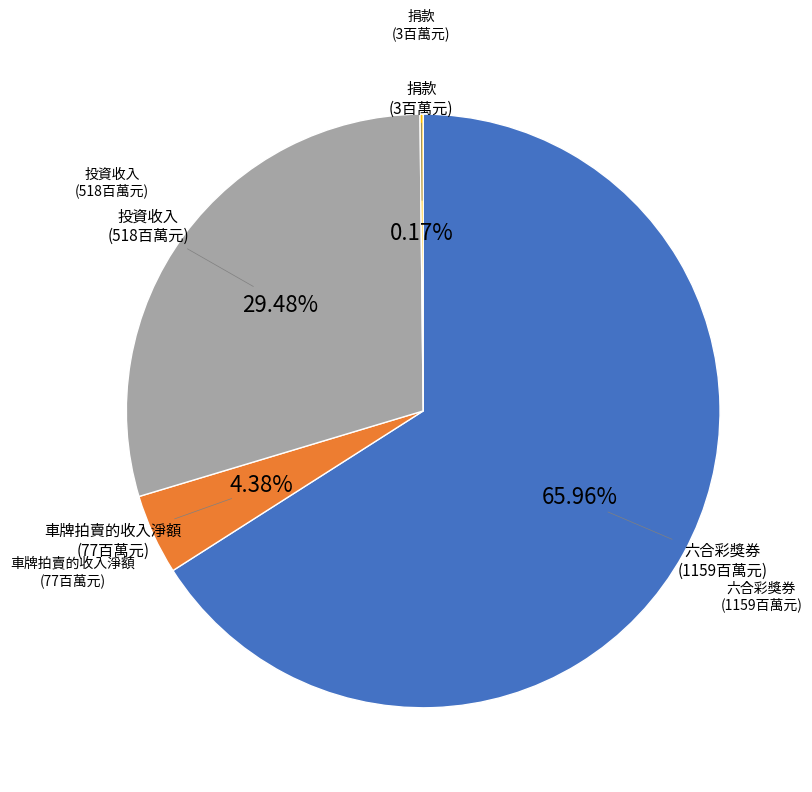

Which slice represents more than half of the pie?

六合彩獎券